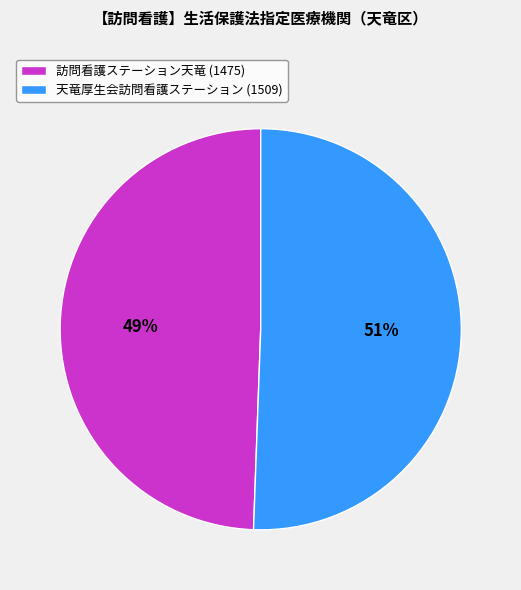

Which has a higher value, 天竜厚生会訪問看護ステーション (1509) or 訪問看護ステーション天竜 (1475)?

天竜厚生会訪問看護ステーション (1509)